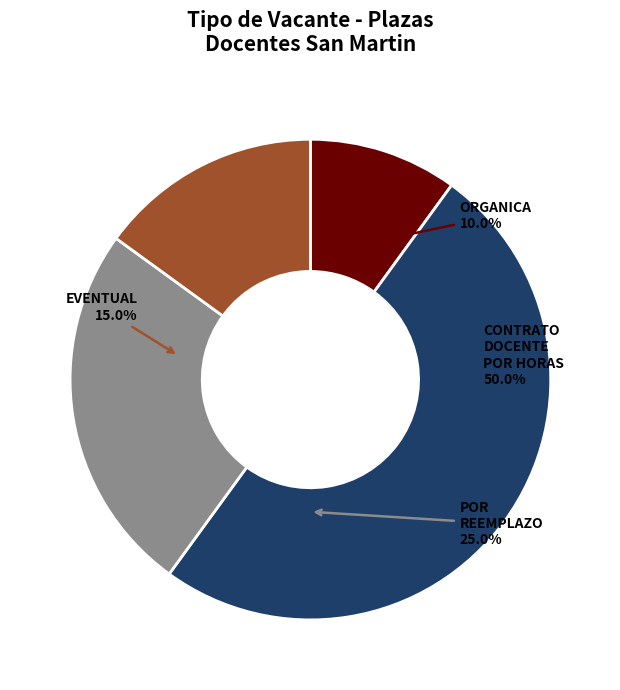

How many slices are in this pie chart?

4